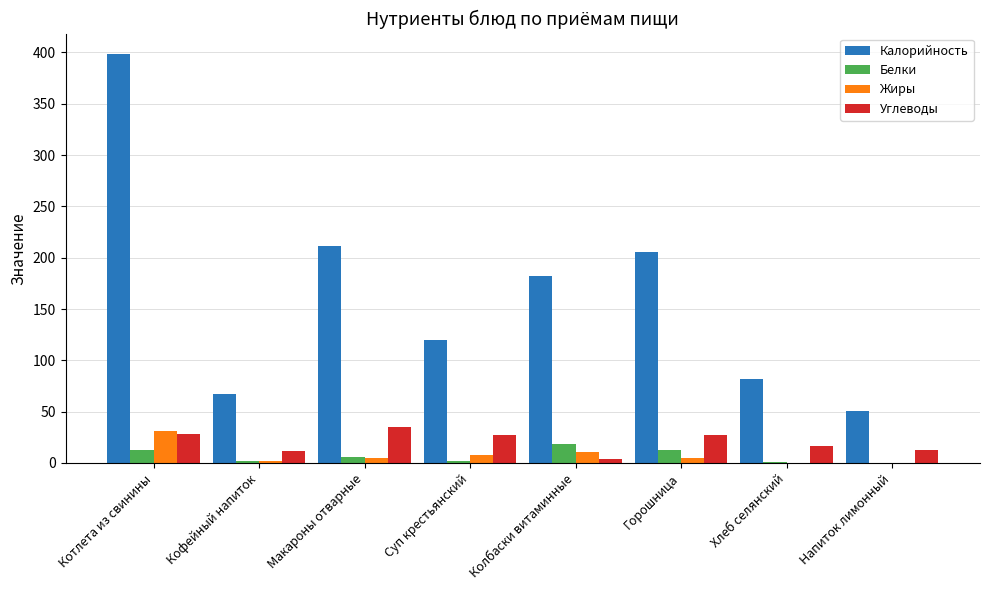

Is it true that Калорийность equals 211.9 at Макароны отварные?

True